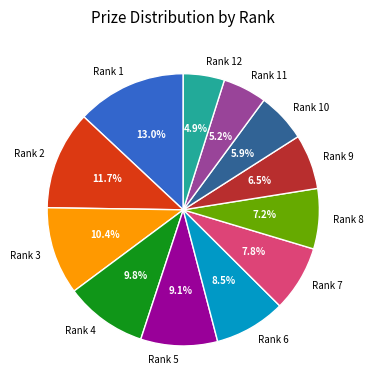

Approximately how many times larger is the value at Rank 2 compared to Rank 5?

1.3